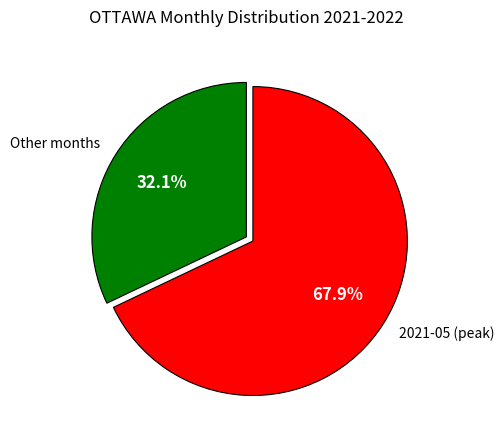

Which has a higher value, Other months or 2021-05 (peak)?

2021-05 (peak)